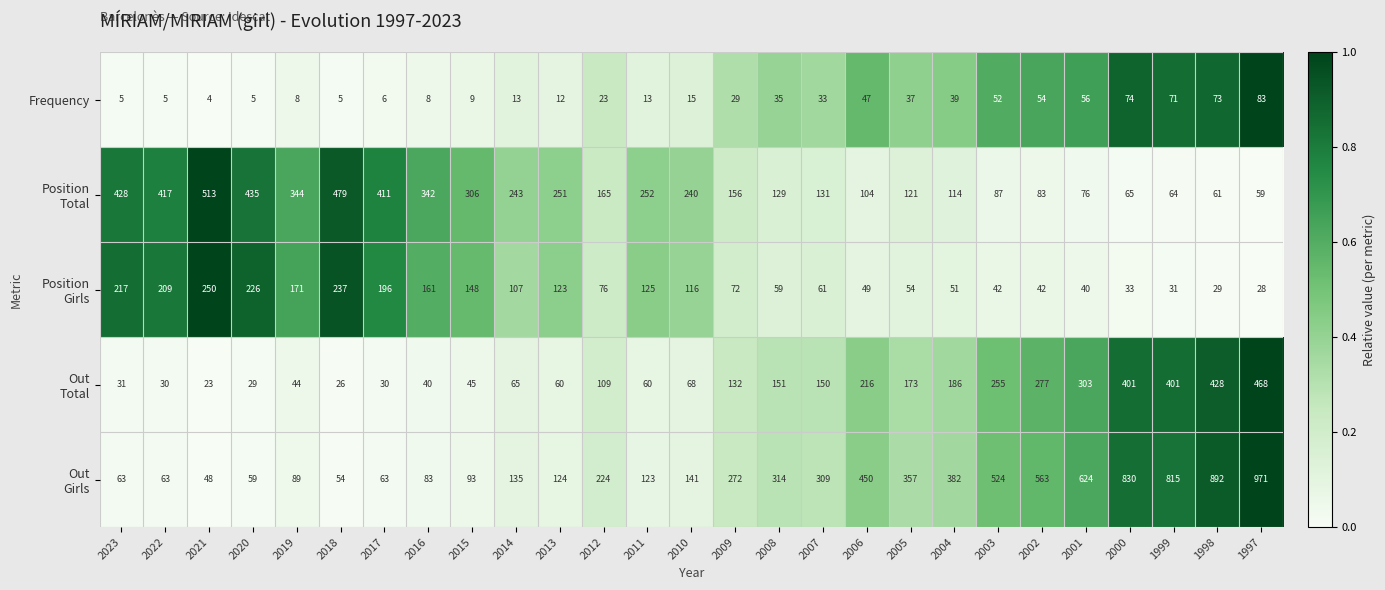

How many categories are shown in the chart?

27